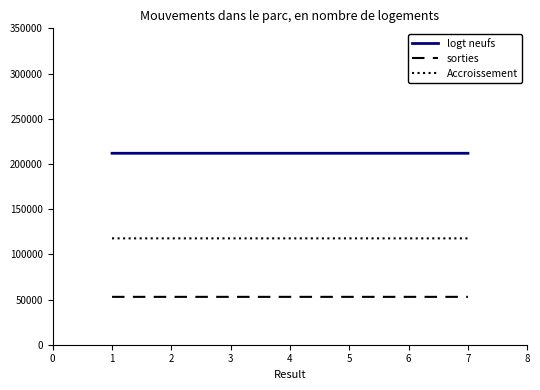

What is the difference between the maximum and minimum values in the sorties series?

0.2